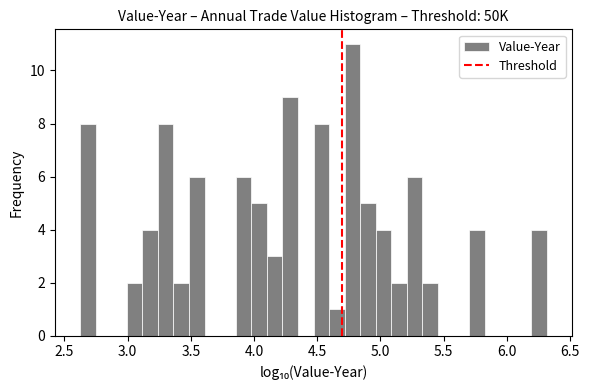

Around what value on the x-axis is the tallest bar? Give the approximate position of its centre, as read against the axis.

4.80